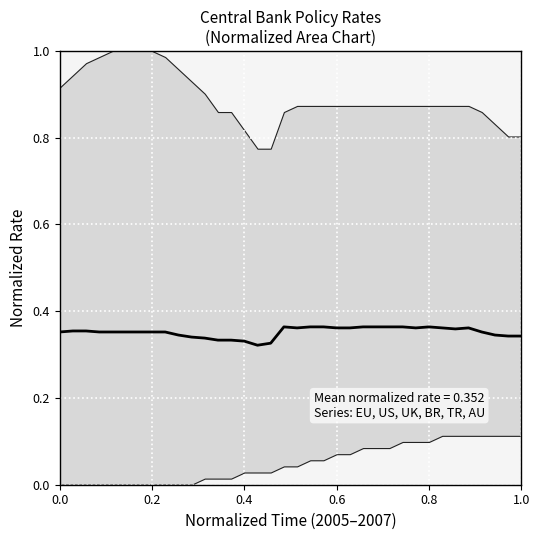

How many lines are shown in the chart?

1